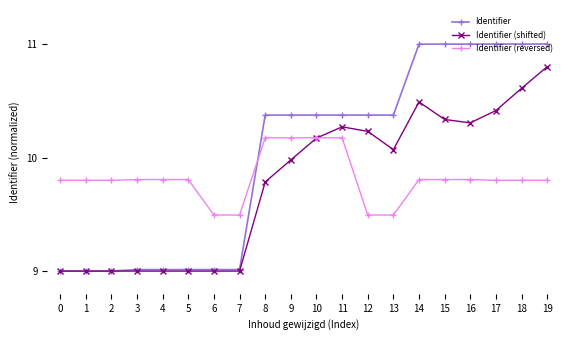

How many intersections are there between Identifier (reversed) and Identifier (shifted)?

1